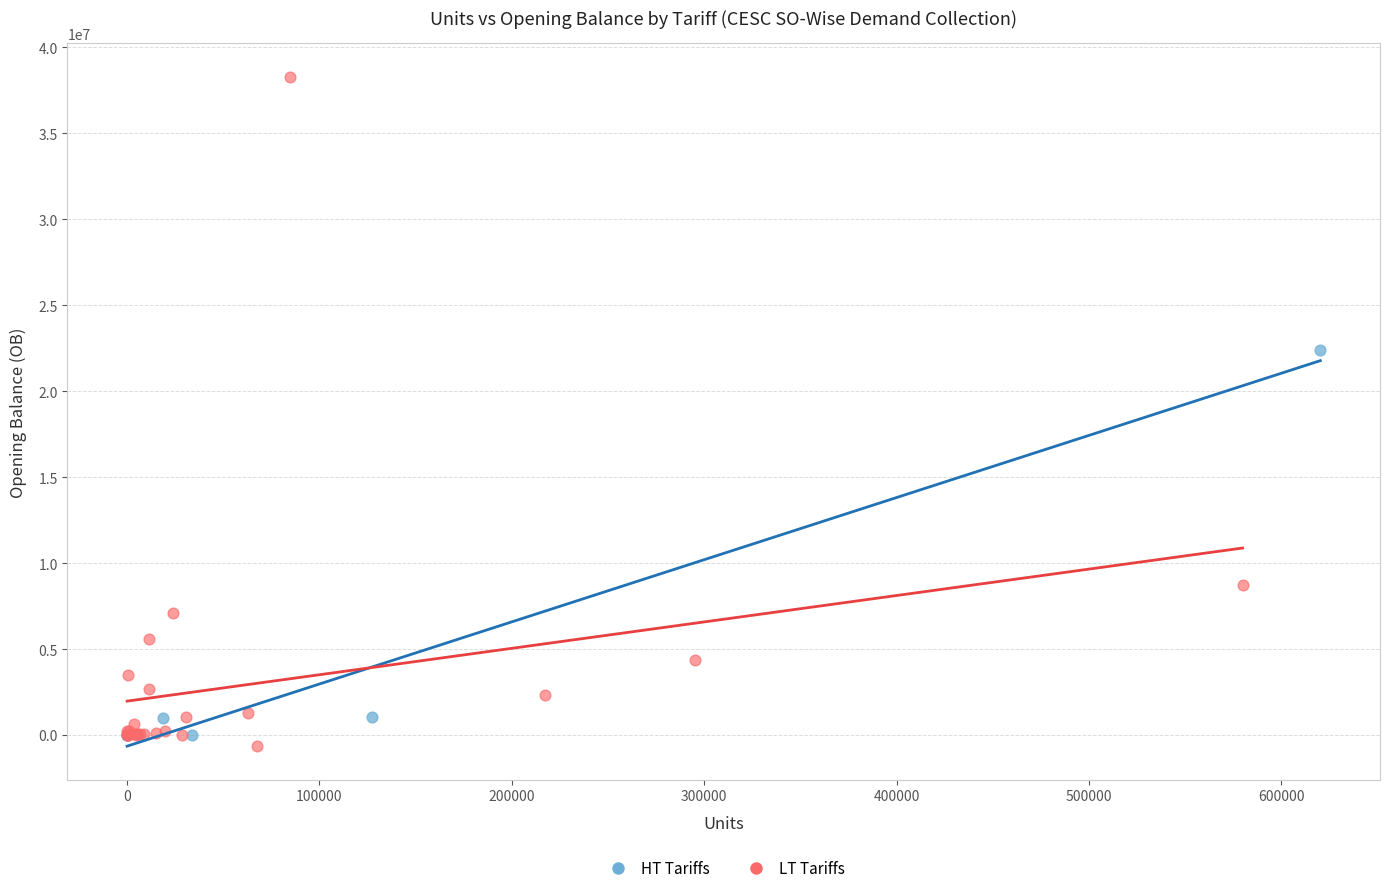

Which series has the largest Y range (max minus min)?

LT Tariffs